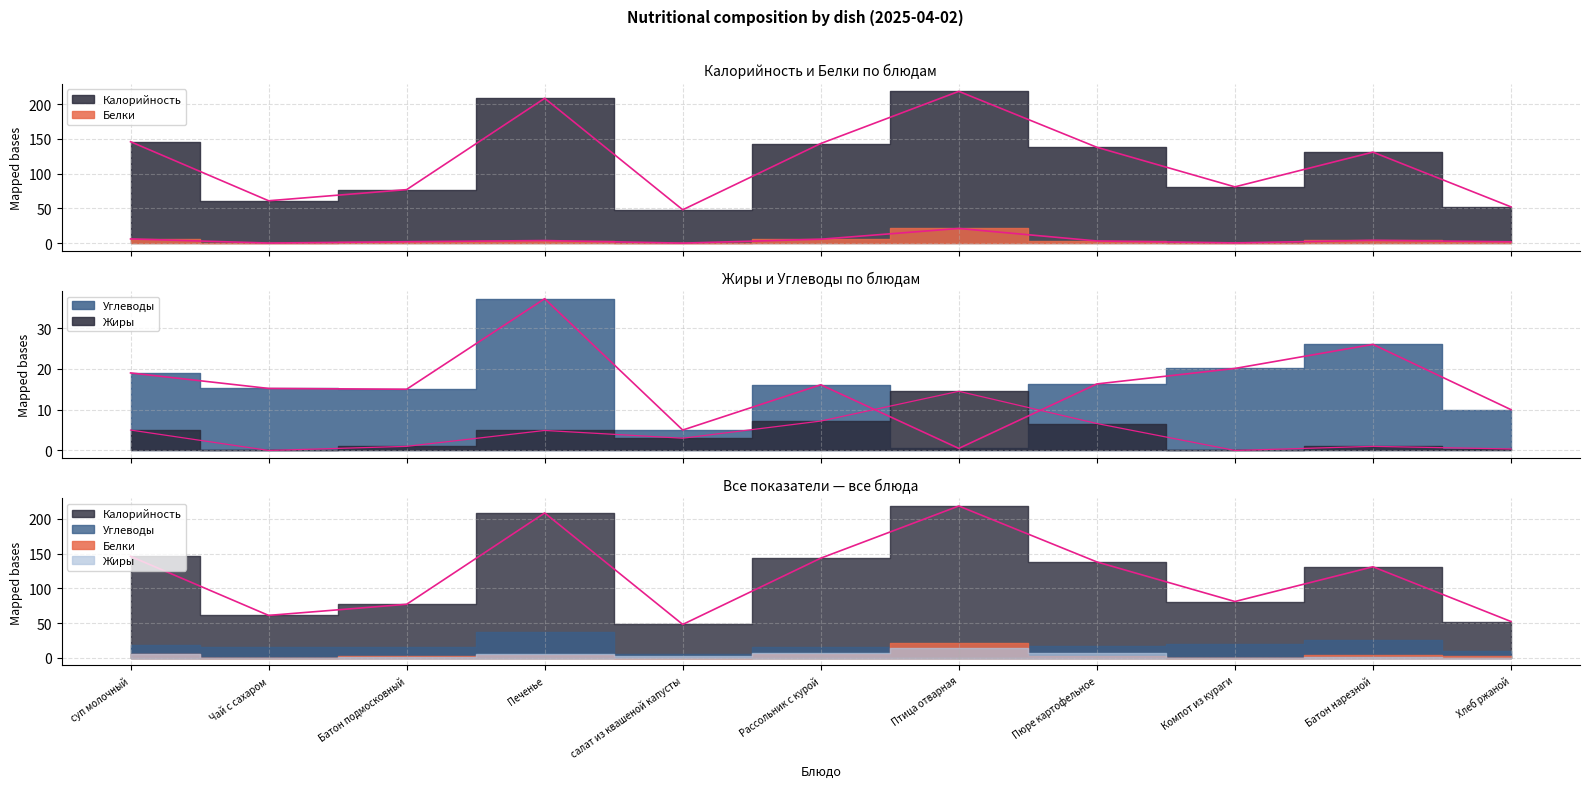

What is the spread (max minus min) of values at Компот из кураги?

81.0